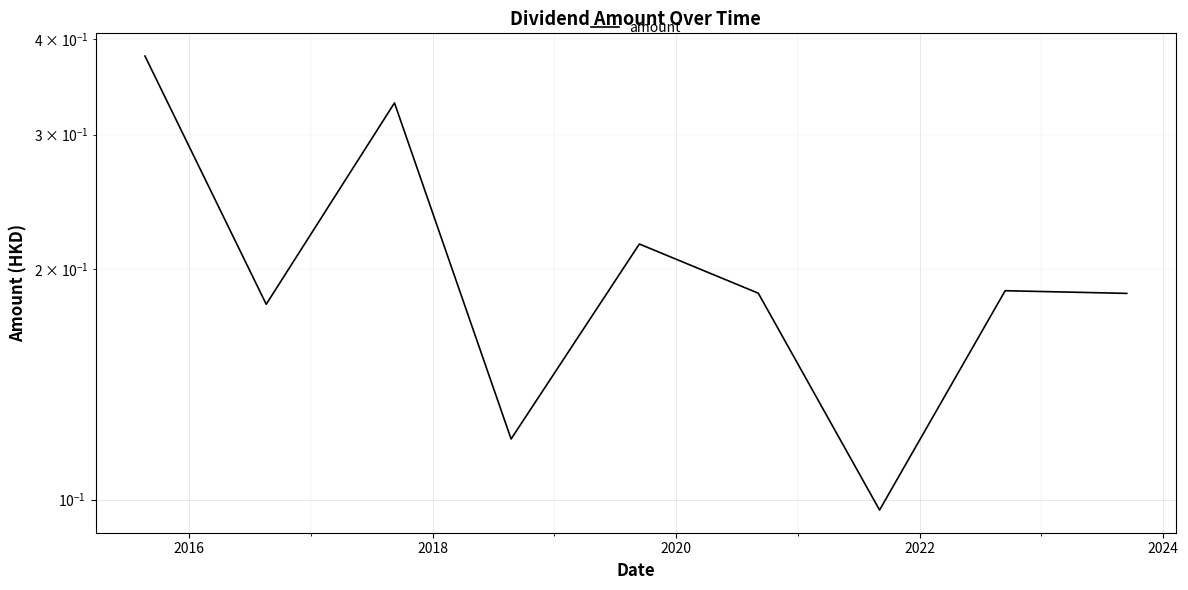

Where is the first local maximum?

2018